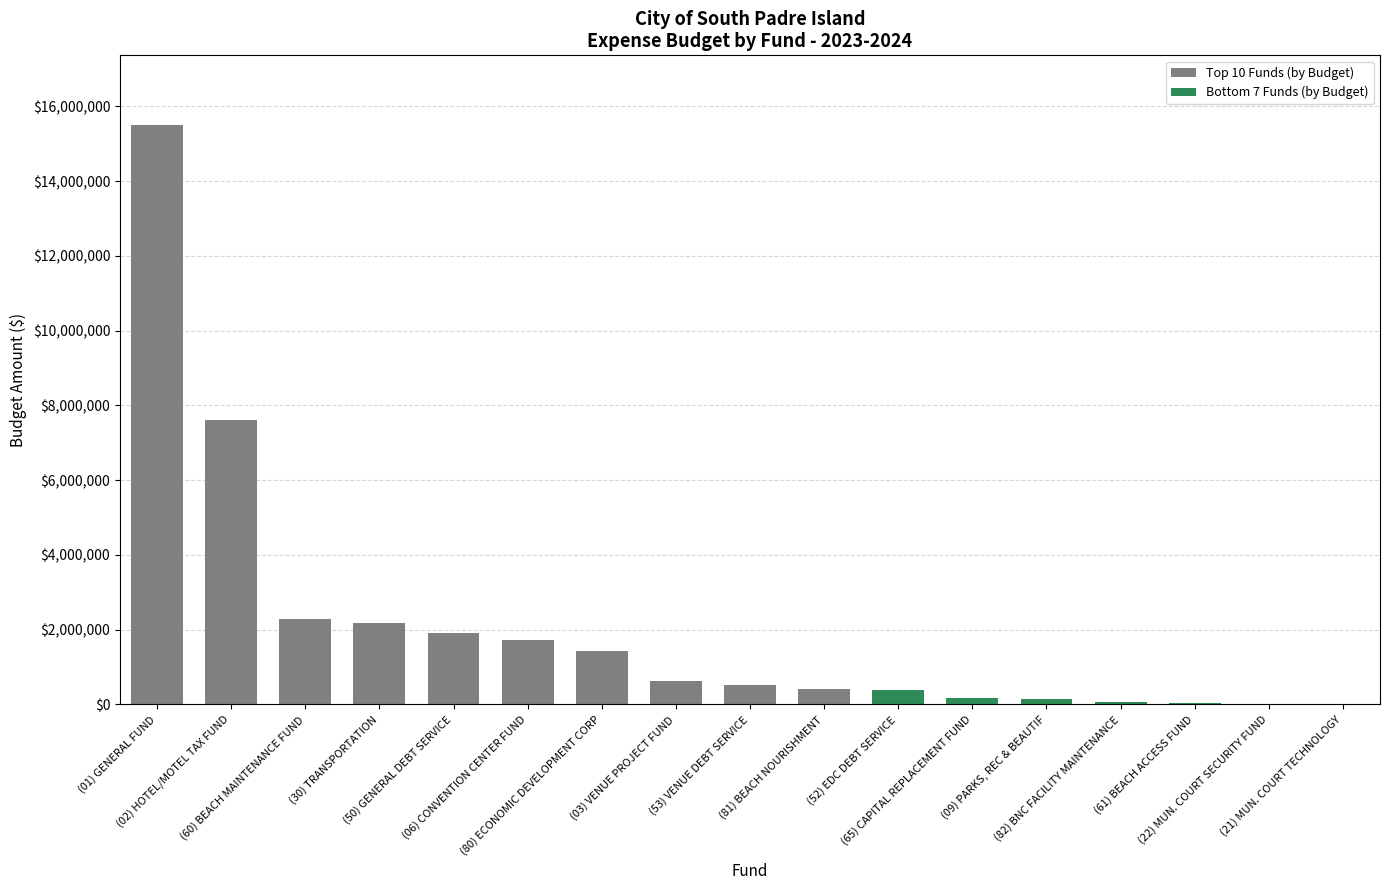

Where is the data nearest to the value 7754165?

(02) HOTEL/MOTEL TAX FUND